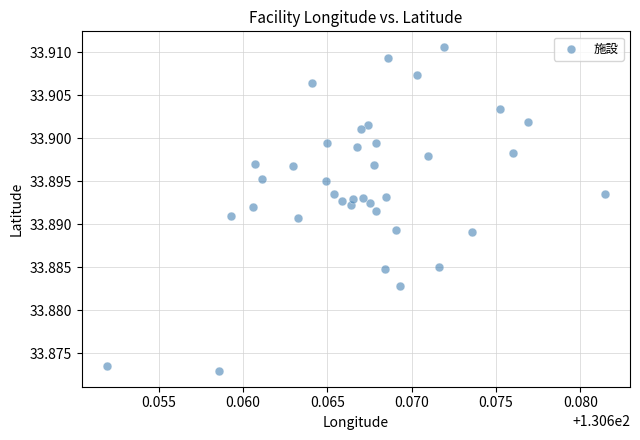

Count the number of points in this scatter plot.

37